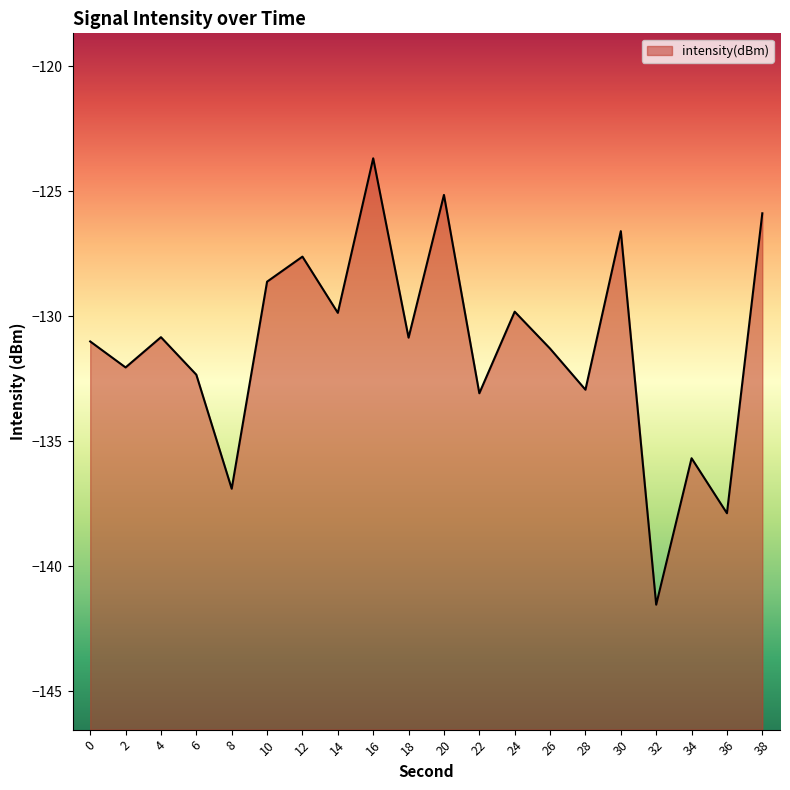

Does the chart display data point markers on the line(s)?

No